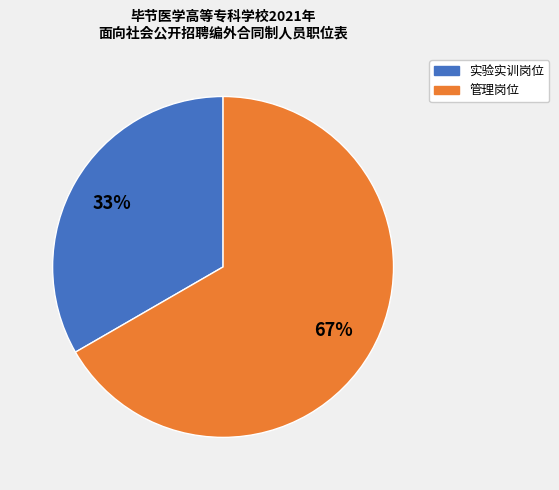

How many slices are in this pie chart?

2